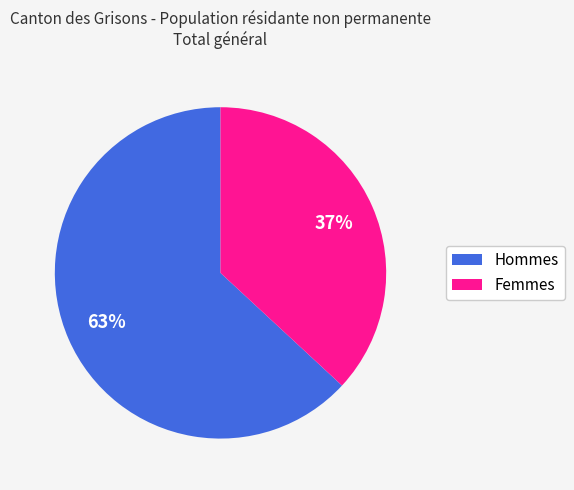

Rank the categories by value from highest to lowest.

Hommes, Femmes